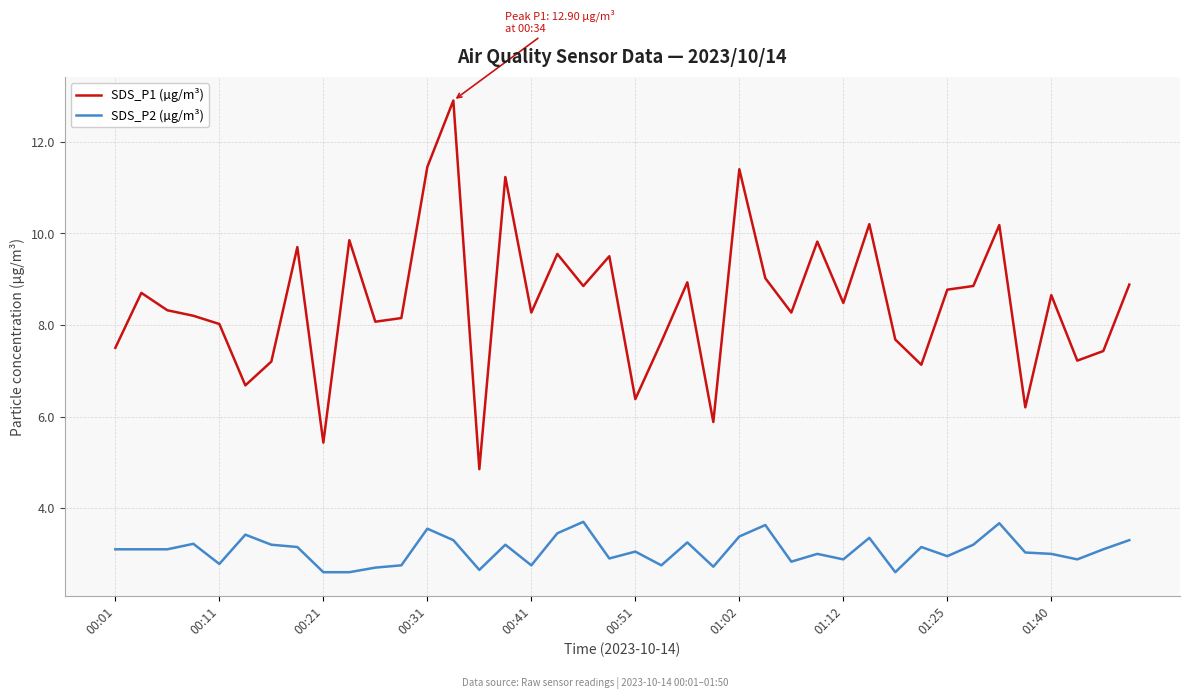

What is the maximum value for SDS_P2 (µg/m³)?

3.7